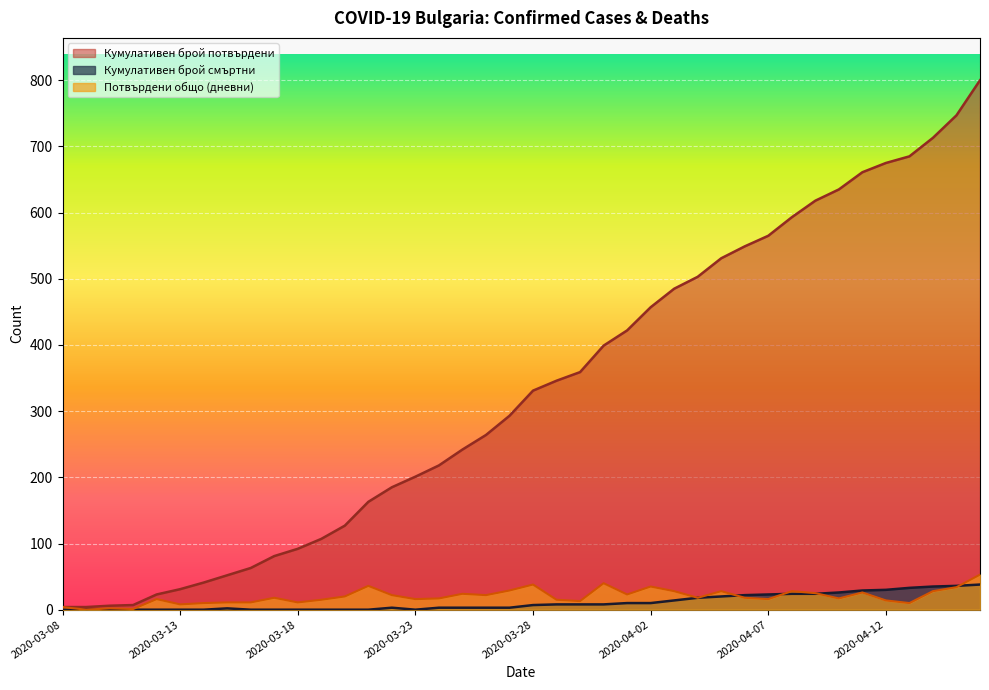

Where is Кумулативен брой смъртни nearest to the value 19?

2020-04-04